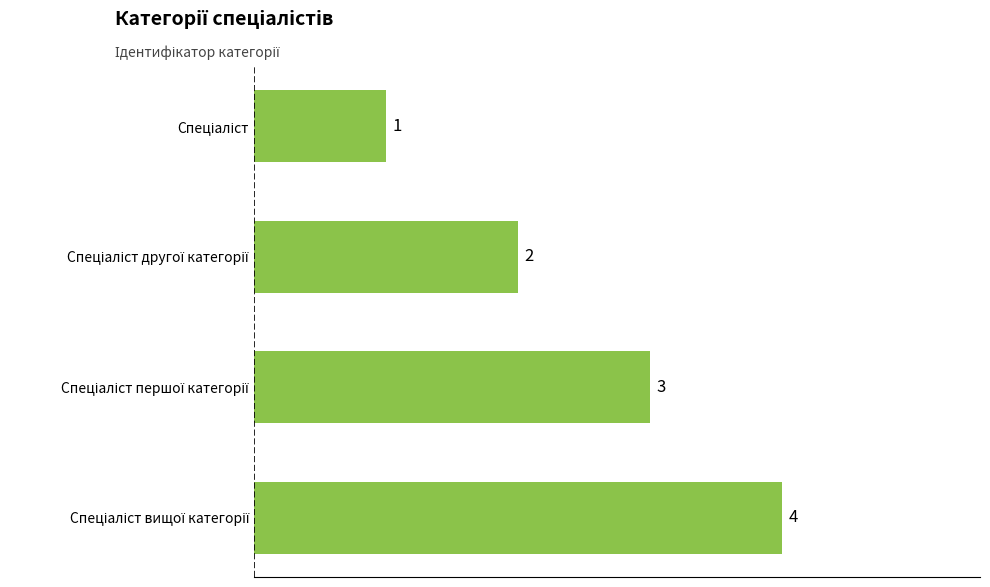

How many values are between 2 and 4?

3